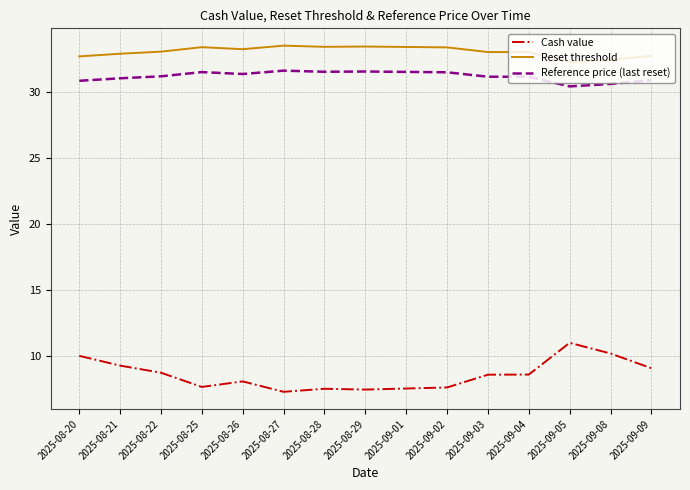

In Reset threshold, how many points are higher than both neighbors (excluding endpoints)?

3